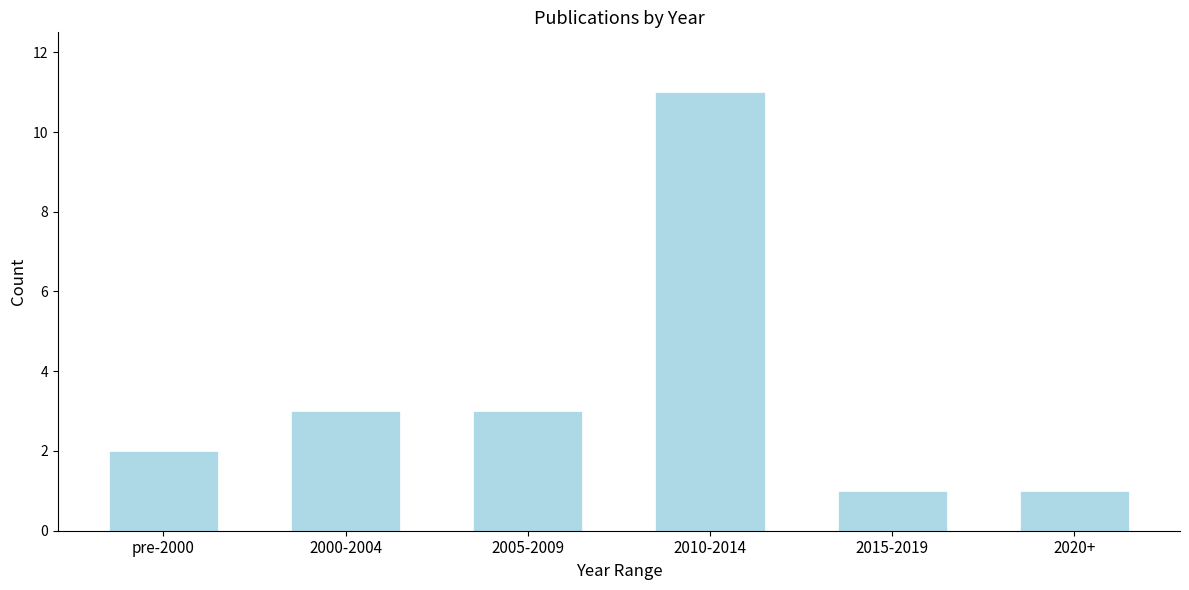

Reading left to right, what are all the values shown in this chart?

pre-2000=2	2000-2004=3	2005-2009=3	2010-2014=11	2015-2019=1	2020+=1